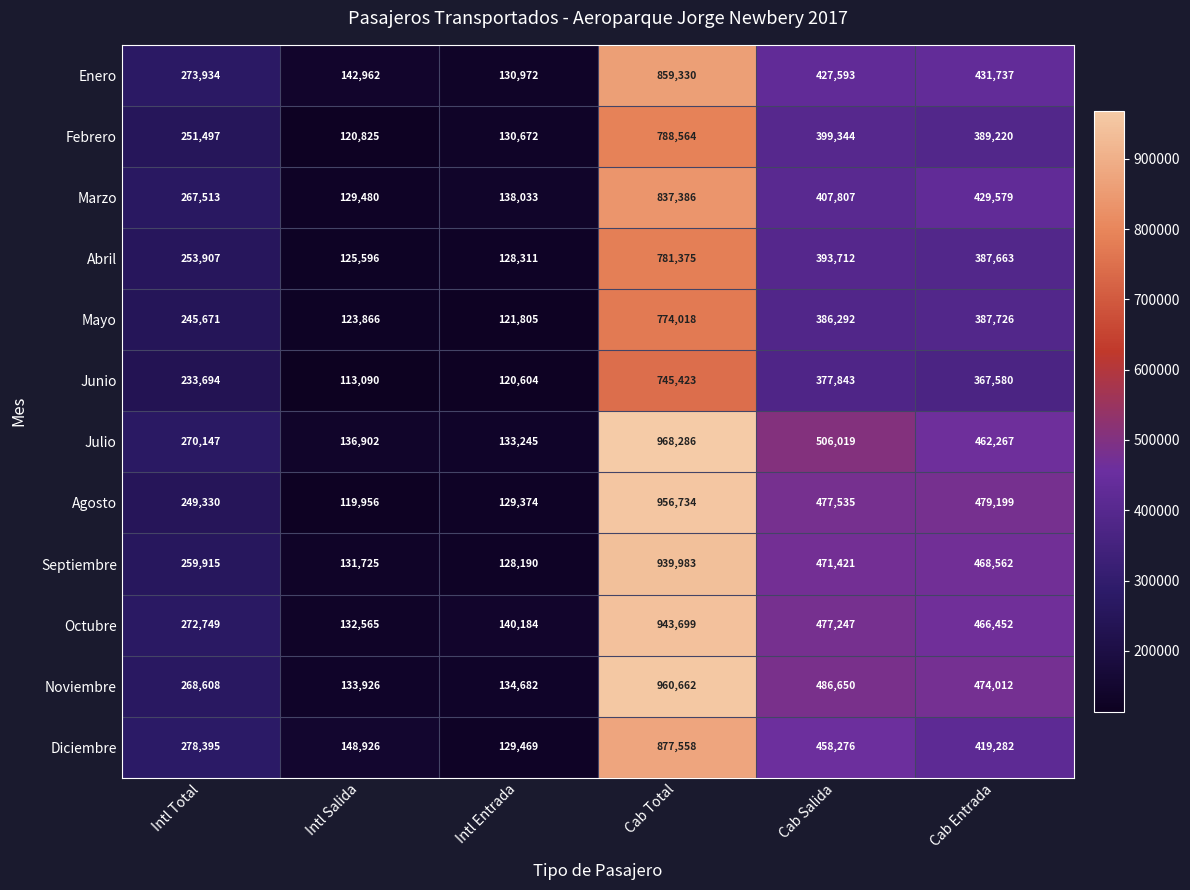

What is the difference between the second highest and second lowest values in the Abril series?

265401